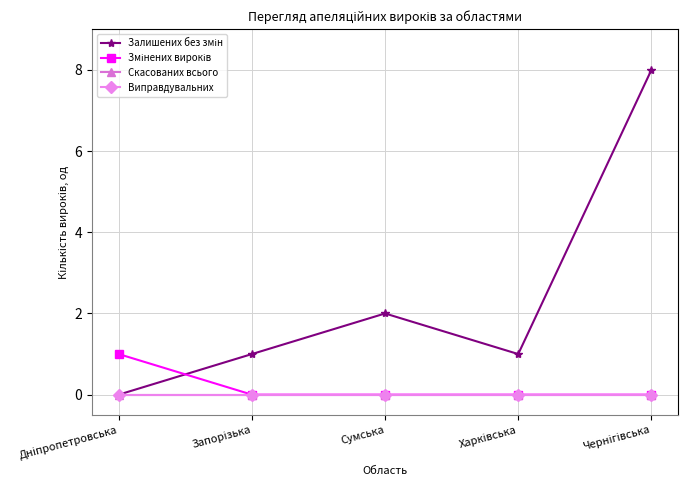

True or false: Залишених без змін and Змінених вироків cross at least once.

True